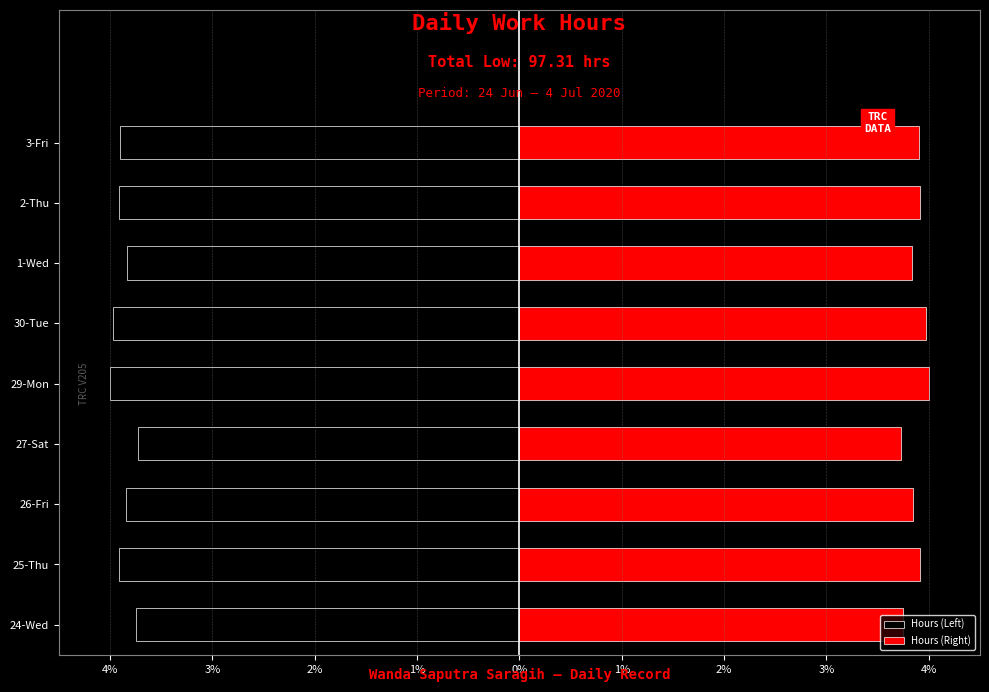

True or false: Hours (Left) has a value of -5.6 at 24-Wed.

False